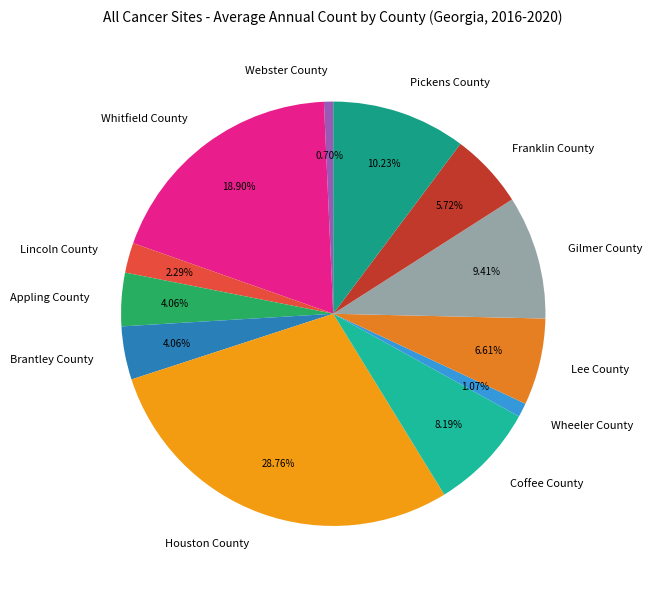

To the nearest percent, what is the combined percentage of Gilmer County and Houston County?

38%